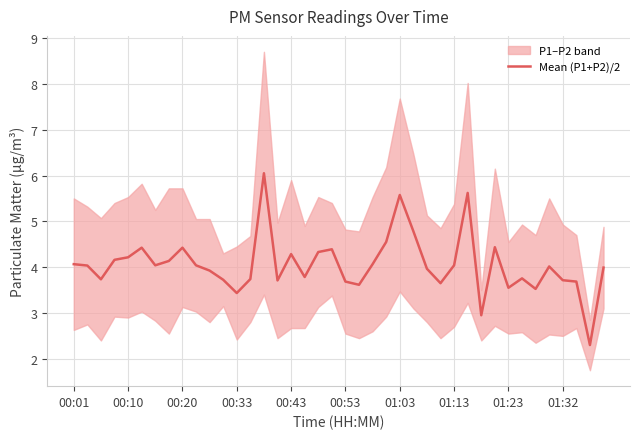

The value of Mean (P1+P2)/2 at 00:53 is 5.8. True or false?

False